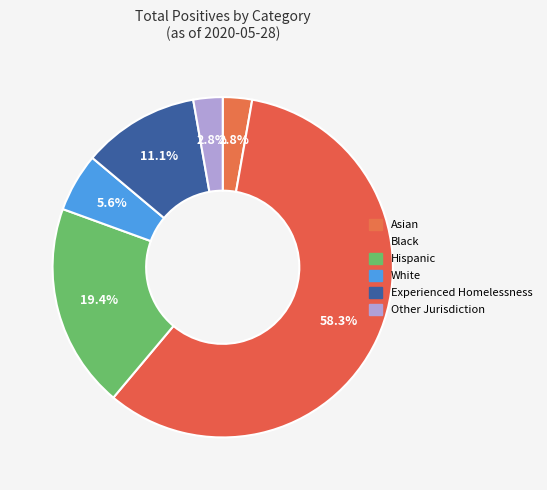

Is it true that Experienced Homelessness is 1% of the pie?

False